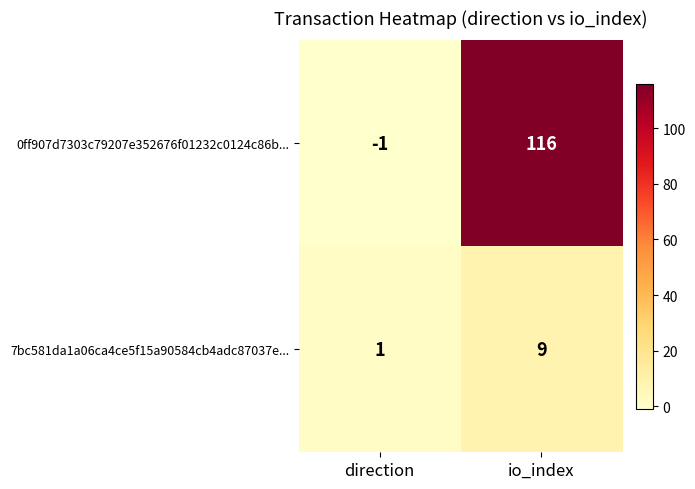

Which series has the largest total across all categories?

0ff907d7303c79207e352676f01232c0124c86b...